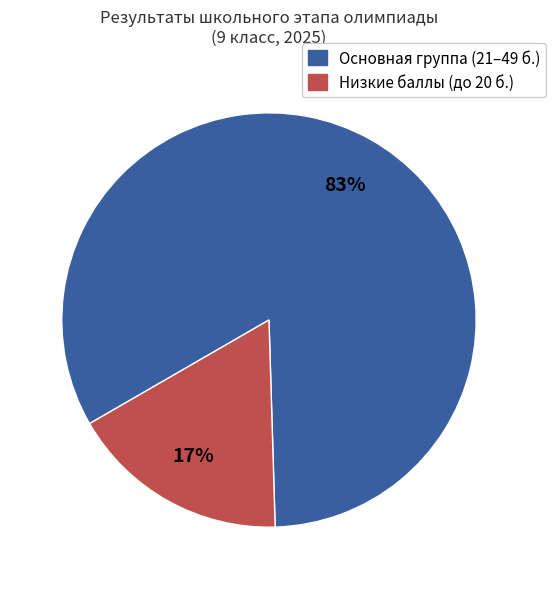

To the nearest percent, what is the average slice percentage?

50%